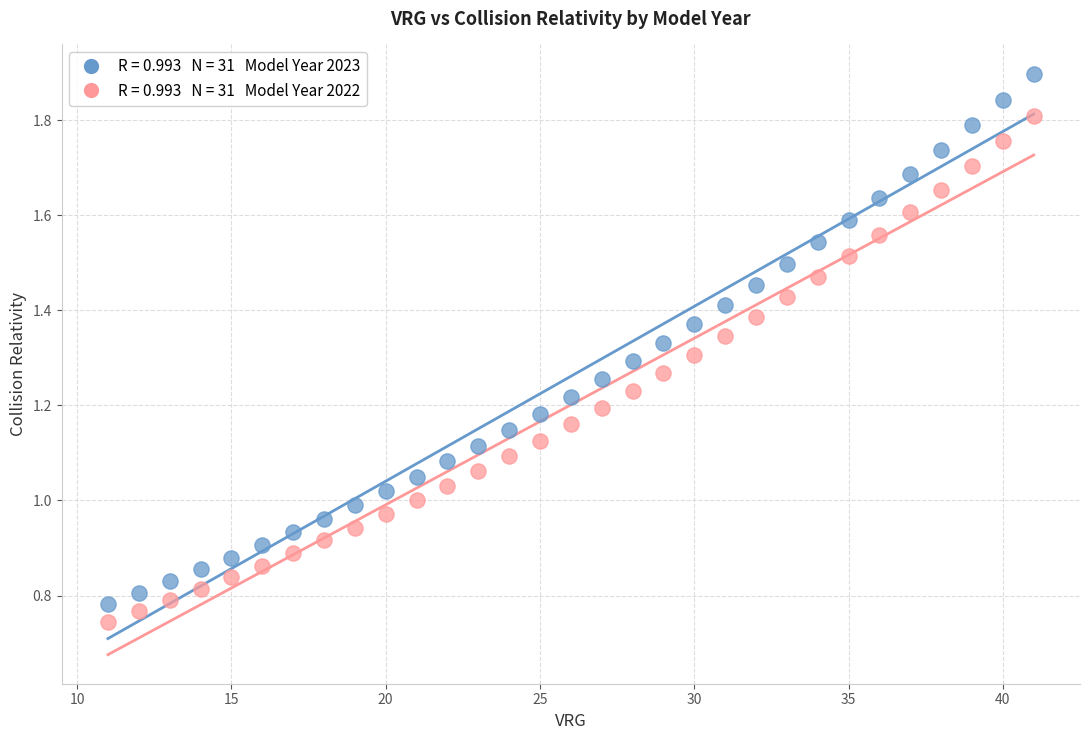

Across all data points, what is the range of X values (max minus min)?

30.0